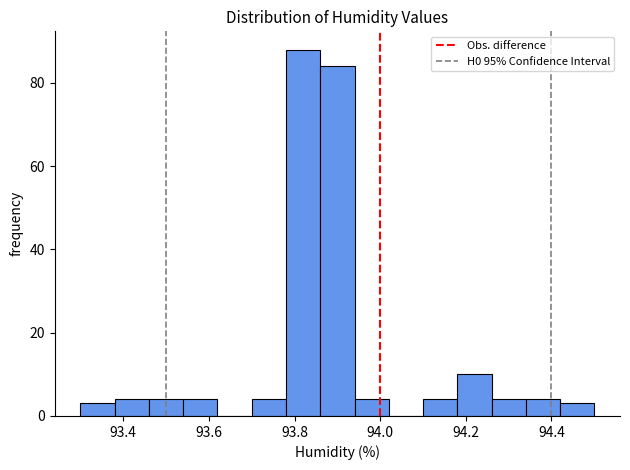

Reading left to right, transcribe this chart: for each bar, give the range it covers on the x-axis and its height. The values are not printed on the chart, so give them approximately, as read against the axis.

93.30 to 93.38: 4
93.38 to 93.46: 4
93.46 to 93.54: 4
93.54 to 93.62: 4
93.62 to 93.70: 0
93.70 to 93.78: 4
93.78 to 93.86: 88
93.86 to 93.94: 84
93.94 to 94.02: 4
94.02 to 94.10: 0
94.10 to 94.18: 4
94.18 to 94.26: 10
94.26 to 94.34: 4
94.34 to 94.42: 4
94.42 to 94.50: 4